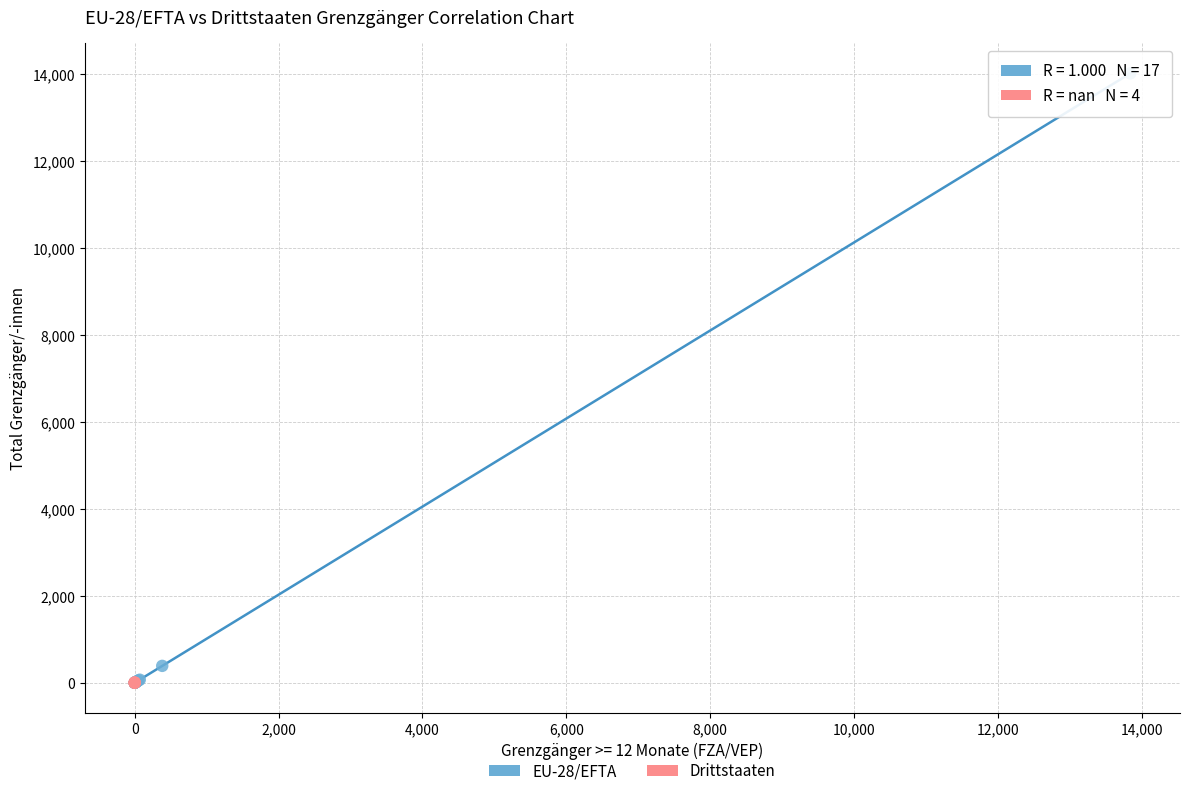

Which series contains the highest Y value?

EU-28/EFTA